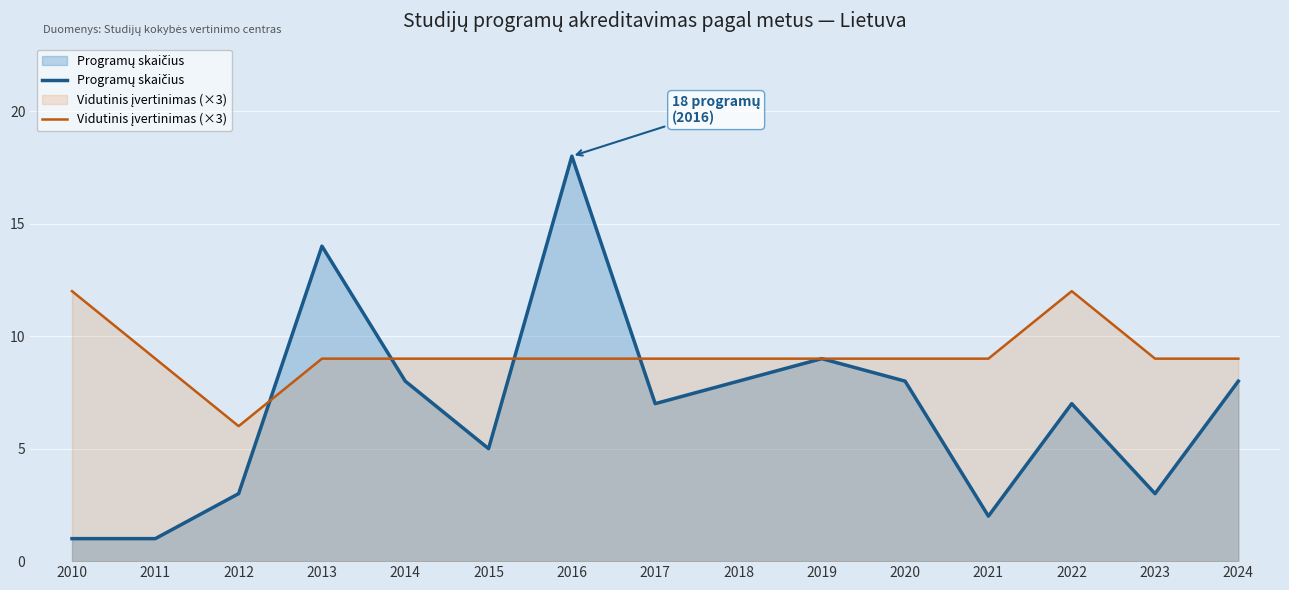

Which category has the highest value across all series?

2016